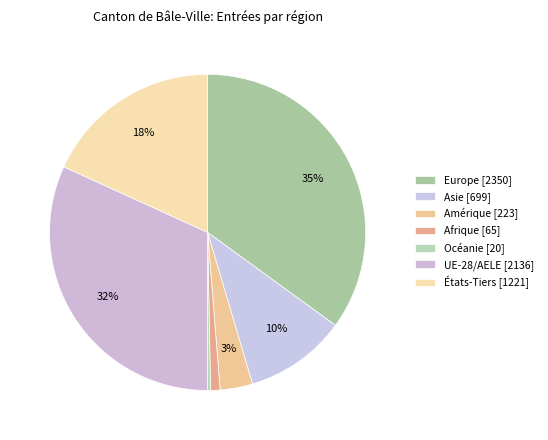

Is there any slice that represents more than half of the pie?

No